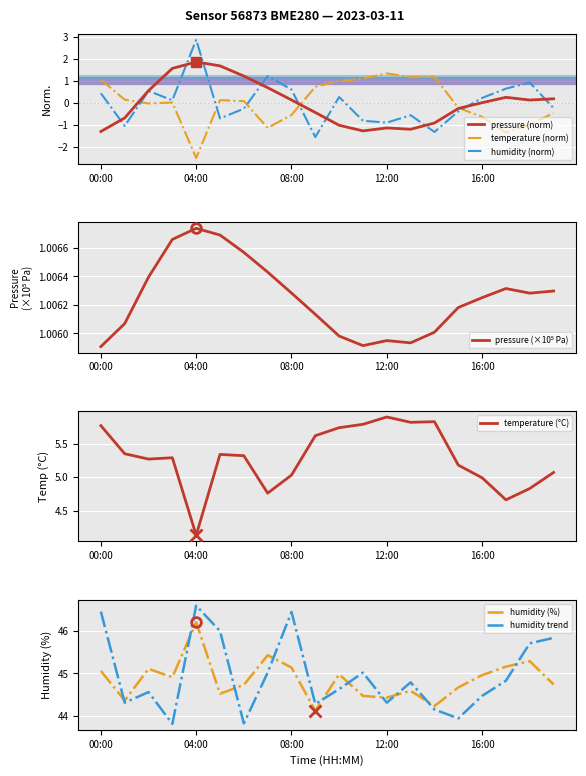

Reading left to right, transcribe all the data shown in this chart.

pressure: 00:00=-1.3	01:00=-0.7	02:00=0.6	03:00=1.6	04:00=1.9	05:00=1.7	06:00=1.2	07:00=0.7	08:00=0.1	09:00=-0.4	10:00=-1.0	11:00=-1.3	12:00=-1.1	13:00=-1.2	14:00=-0.9	15:00=-0.3	16:00=0.0	17:00=0.3	18:00=0.1	19:00=0.2
temperature: 00:00=1.1	01:00=0.1	02:00=-0.0	03:00=0.0	04:00=-2.5	05:00=0.1	06:00=0.1	07:00=-1.1	08:00=-0.6	09:00=0.7	10:00=1.0	11:00=1.1	12:00=1.3	13:00=1.2	14:00=1.2	15:00=-0.2	16:00=-0.6	17:00=-1.4	18:00=-1.0	19:00=-0.5
humidity: 00:00=0.4	01:00=-1.1	02:00=0.5	03:00=0.1	04:00=2.9	05:00=-0.7	06:00=-0.3	07:00=1.2	08:00=0.6	09:00=-1.6	10:00=0.3	11:00=-0.8	12:00=-0.9	13:00=-0.6	14:00=-1.3	15:00=-0.4	16:00=0.2	17:00=0.6	18:00=0.9	19:00=-0.2